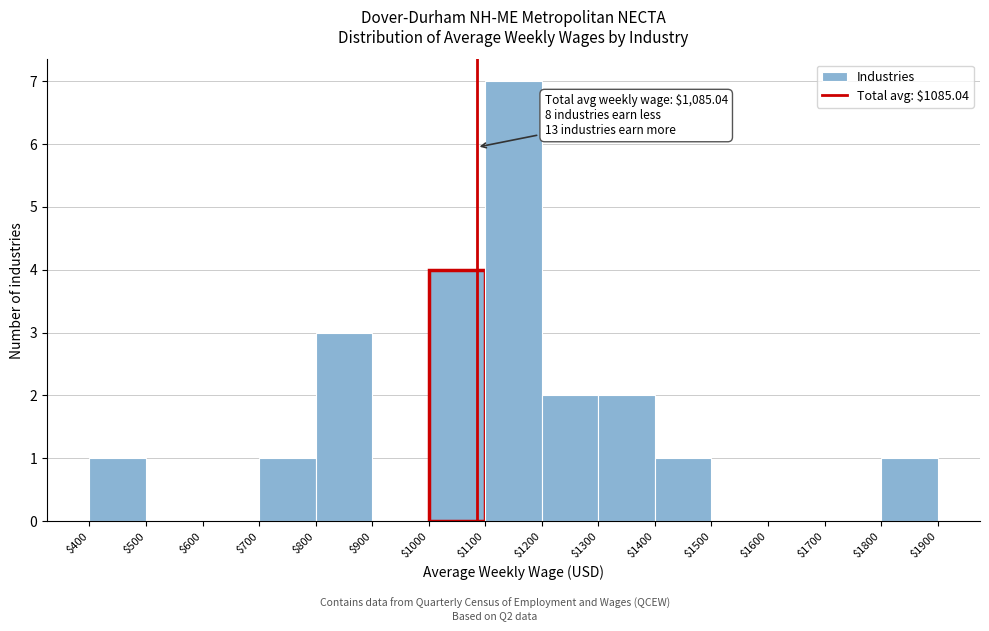

Which range on the x-axis has the tallest bar?

$1100 to $1200